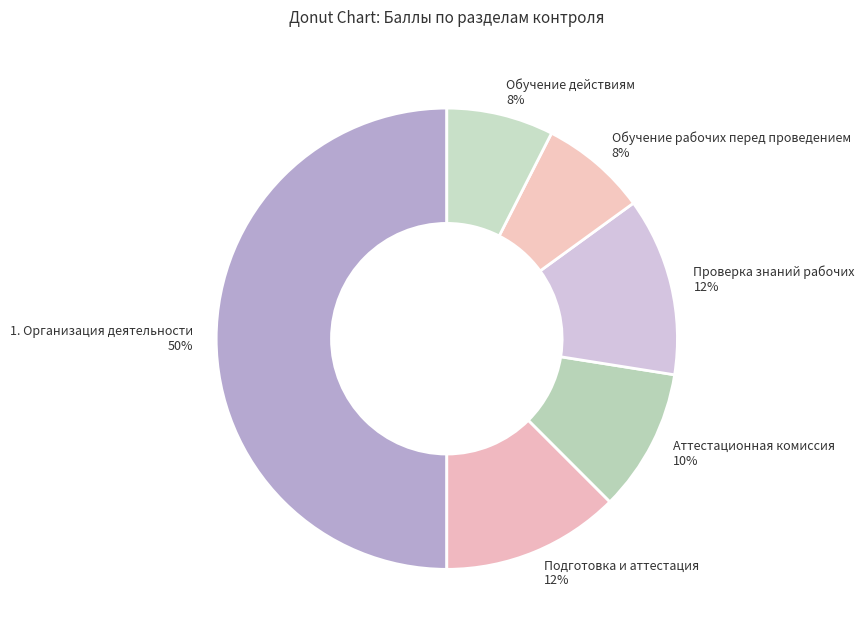

True or false: Аттестационная комиссия accounts for 10% of the total.

True